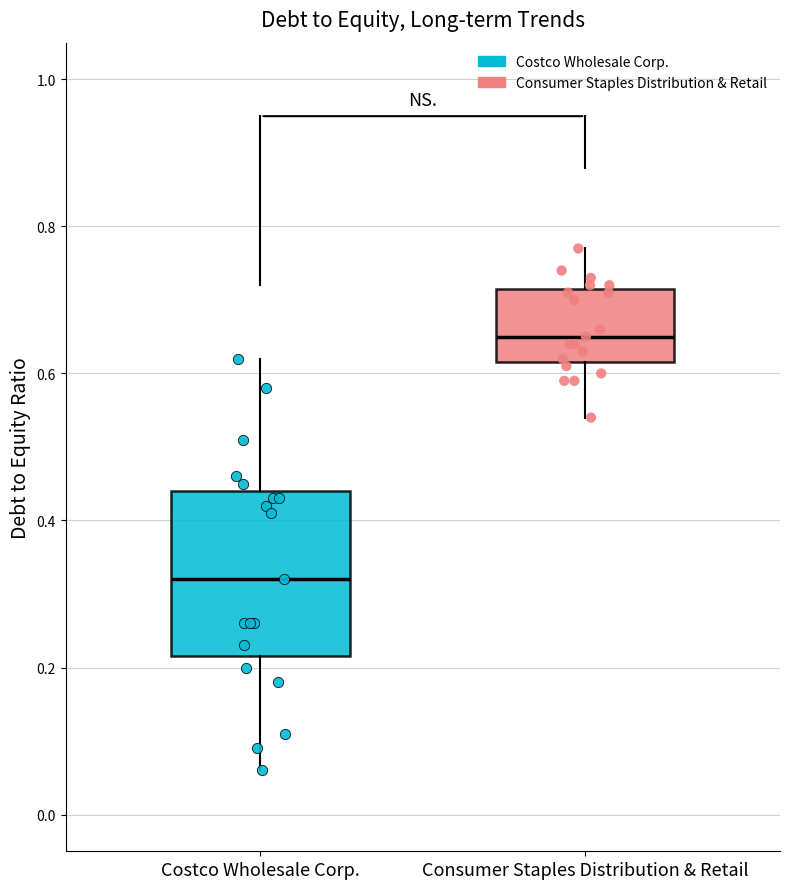

Reading left to right, read every box against the y-axis: the position of its median line, the range the box covers, and the ends of its whiskers. The values are not printed on the chart, so give them approximately, as read against the axis.

Costco Wholesale Corp.: median 0.32, box 0.22 to 0.44, whiskers 0.06 to 0.62
Consumer Staples Distribution & Retail: median 0.66, box 0.62 to 0.72, whiskers 0.54 to 0.78